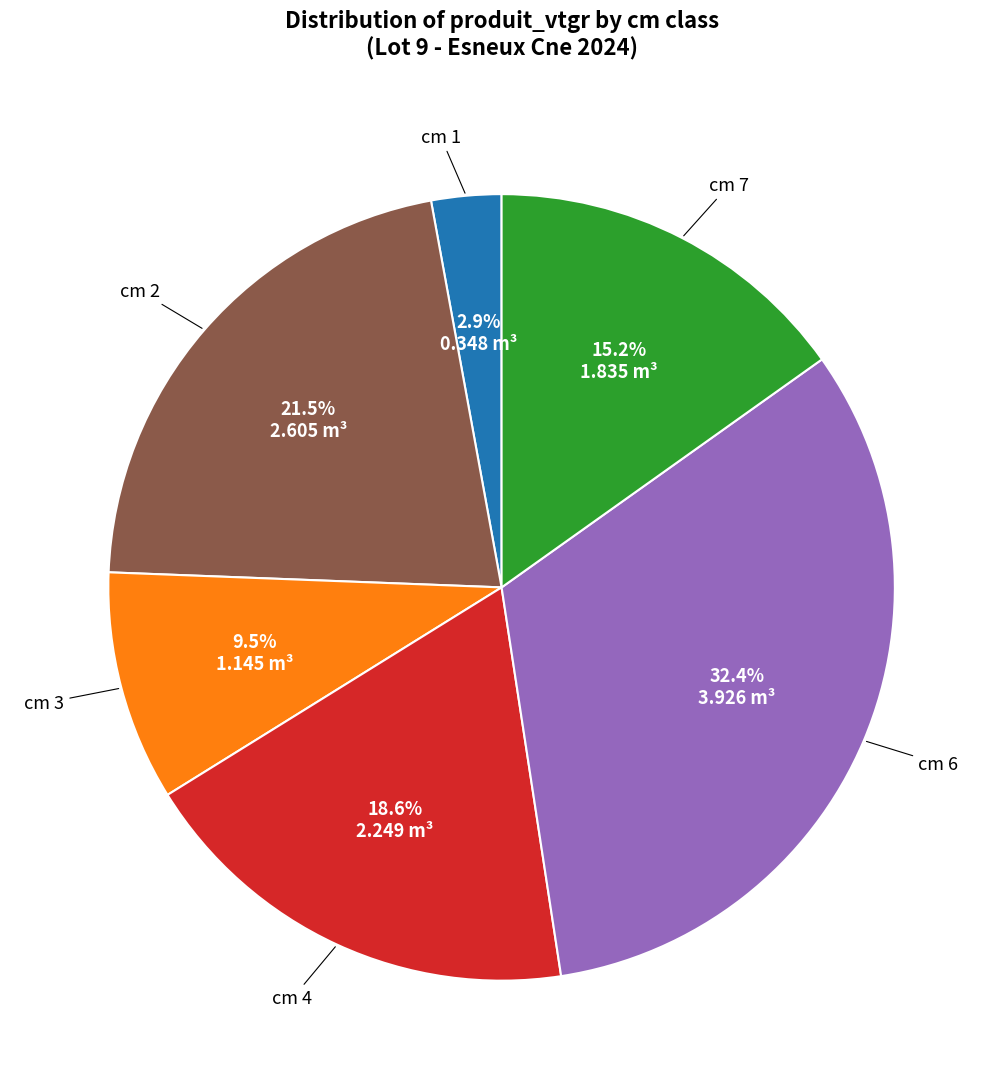

Is there a majority slice in this chart?

No